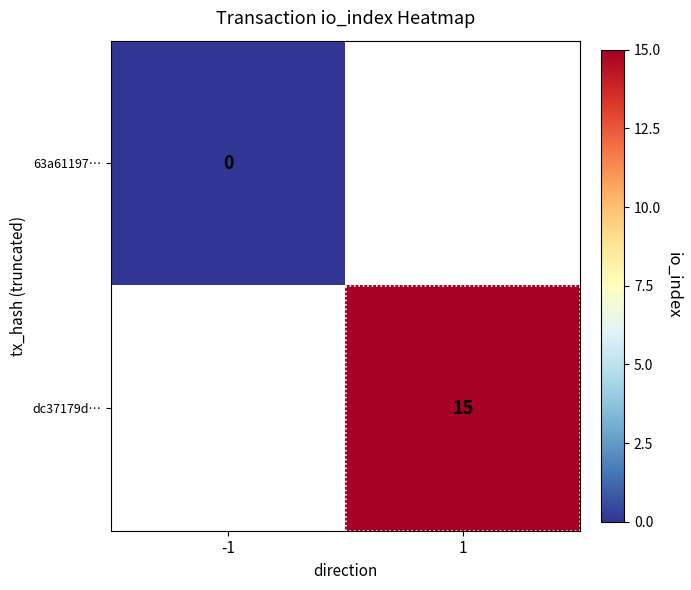

The value of dc37179d… at 1 is 21. True or false?

False